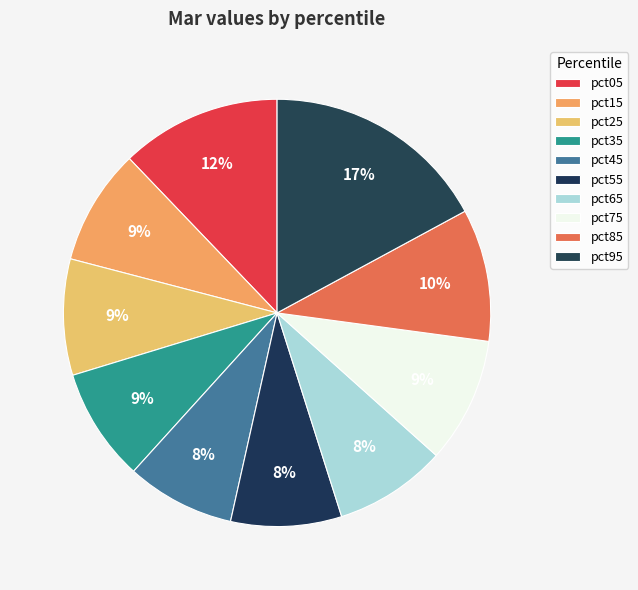

Which has a higher value, pct75 or pct35?

pct75